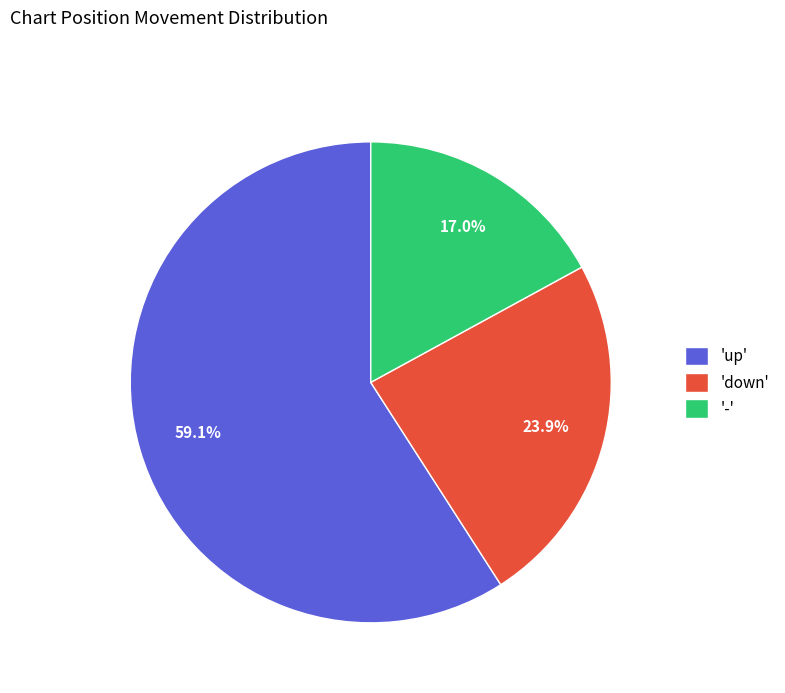

Combined, do '-' and 'up' account for over 50%?

Yes